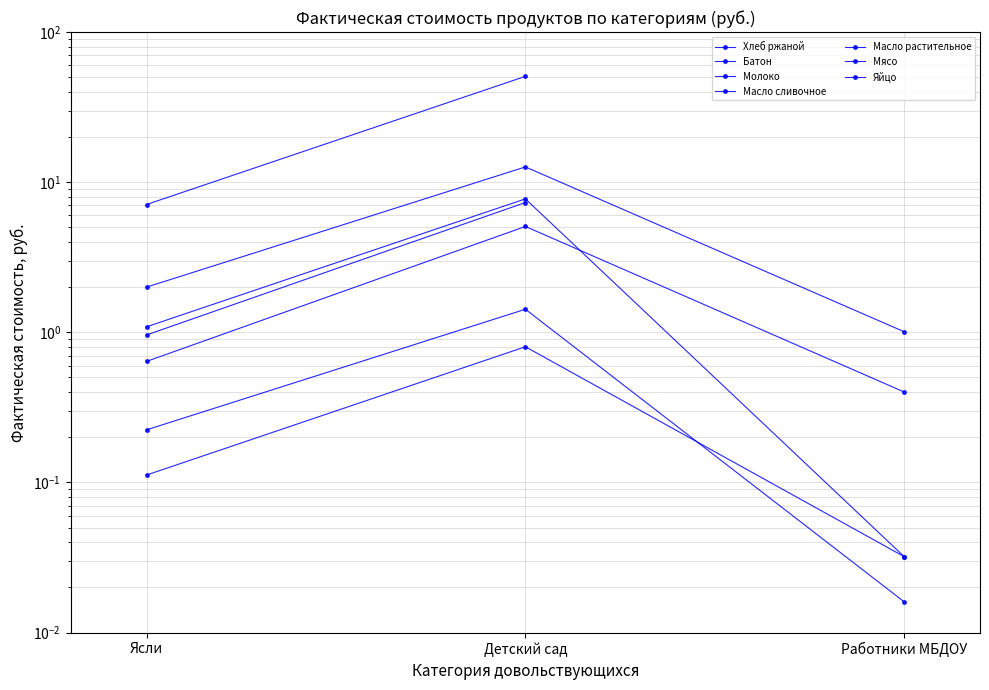

What is the label of the 2nd point from the right?

Детский сад